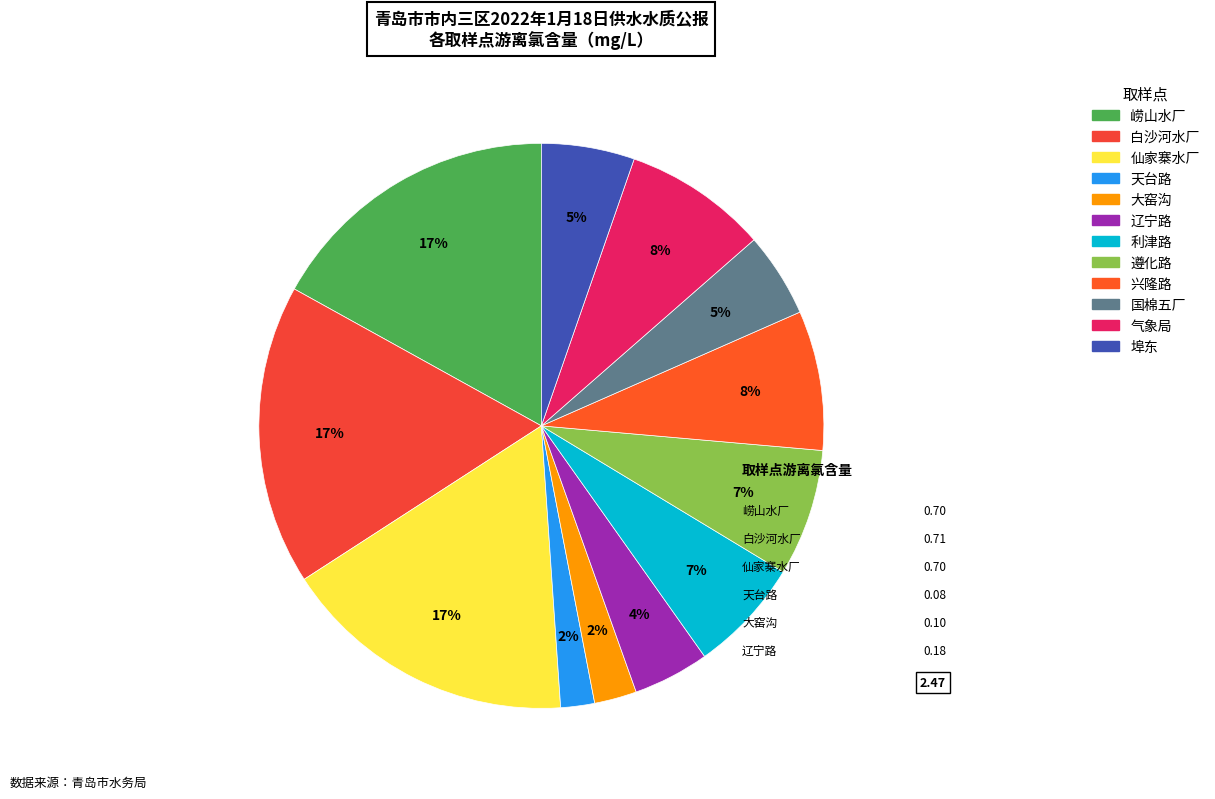

Does 白沙河水厂 represent more than half of the total?

No